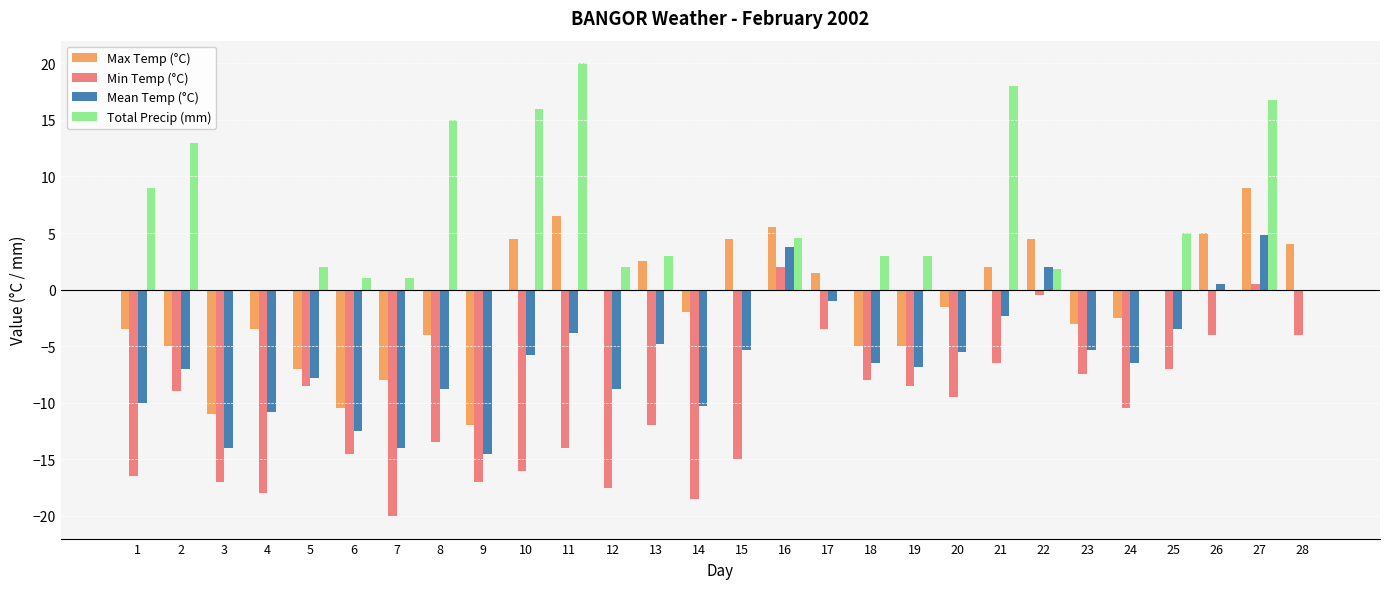

How many values in the Max Temp (°C) series exceed -1?

13